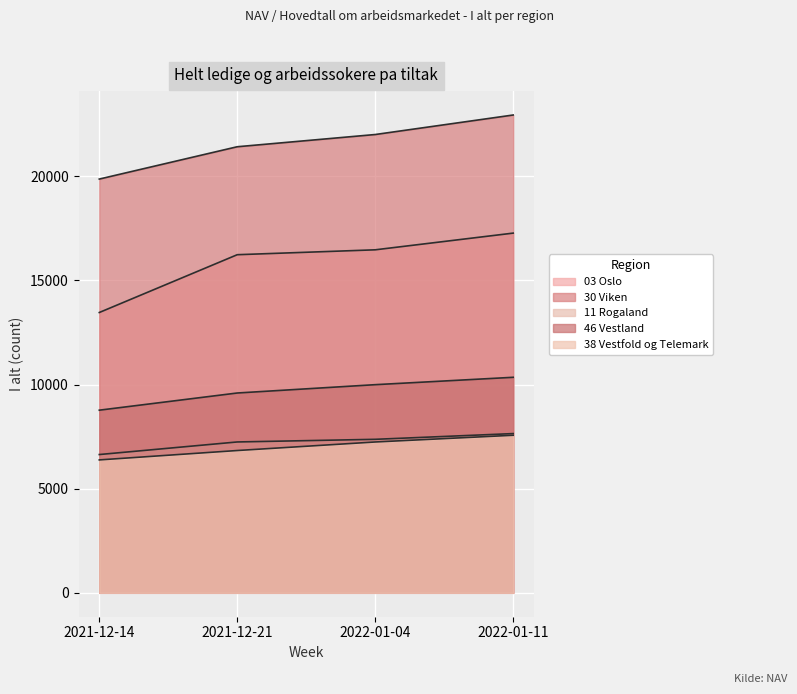

How many values in the 38 Vestfold og Telemark series are below 7243?

2